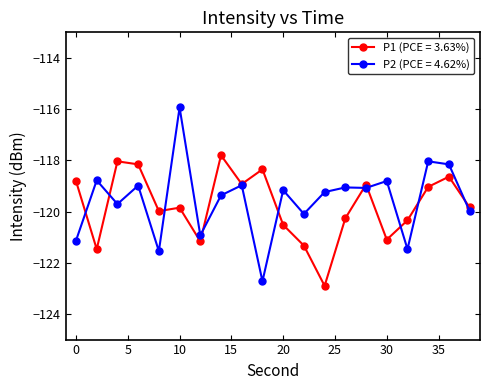

Rank the series by their maximum value, from highest to lowest.

P2 (PCE = 4.62%), P1 (PCE = 3.63%)